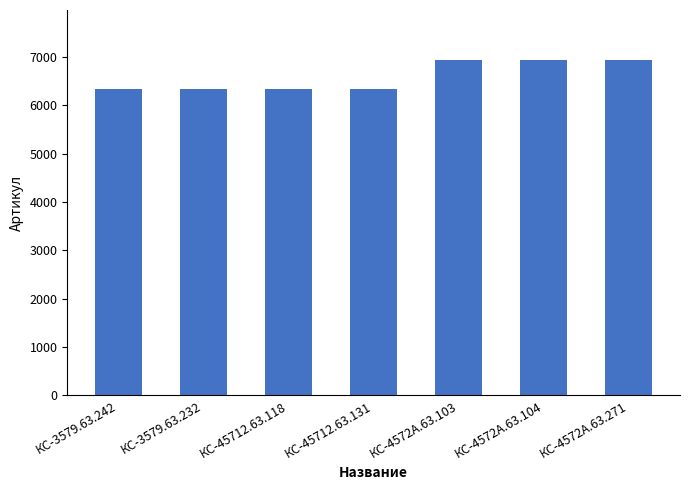

What is the greatest value displayed?

6928